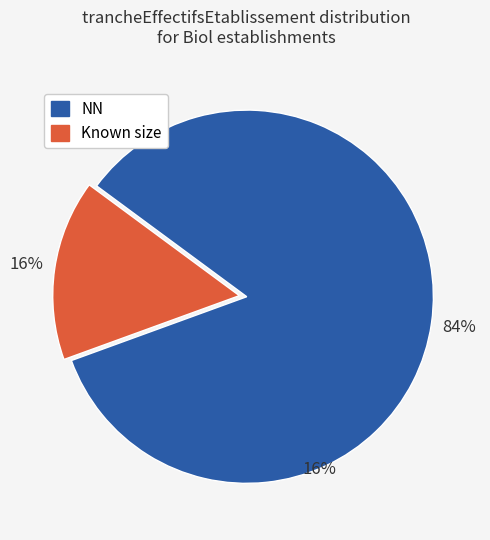

Does any single category account for the majority?

Yes